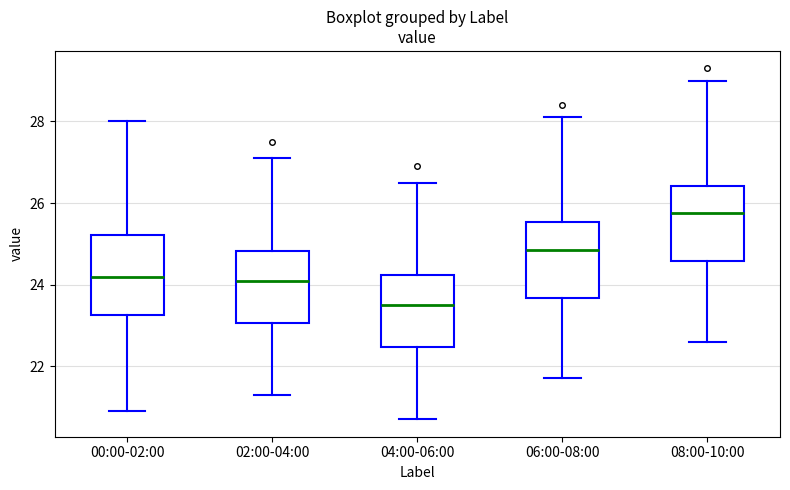

Where is the lower edge of the box for 02:00-04:00 on the y-axis? The values are not printed on the chart, so give them approximately, as read against the axis.

23.0